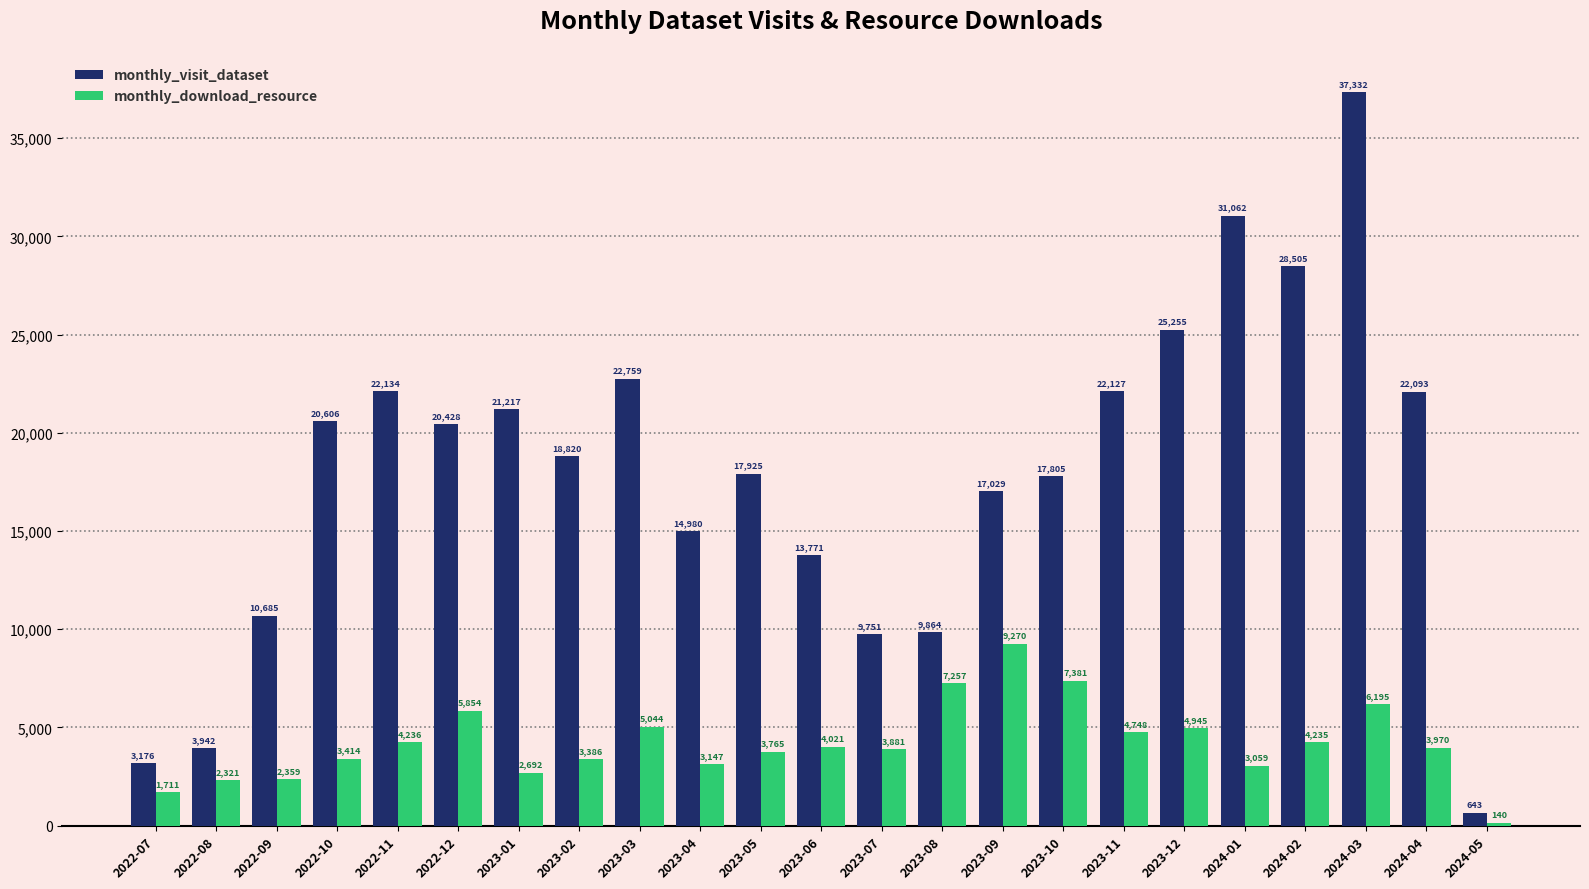

Read the monthly_visit_dataset value at 2024-03.

37332